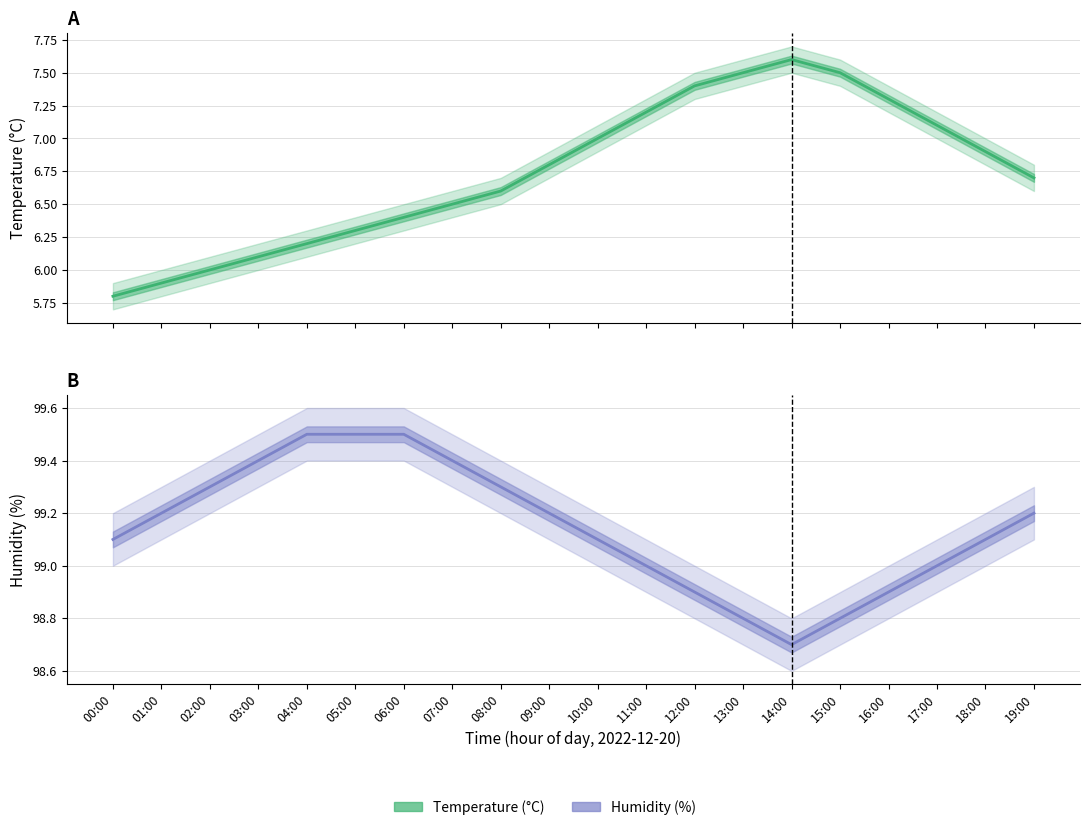

Rank the series by their maximum value, from highest to lowest.

humidity, temperature